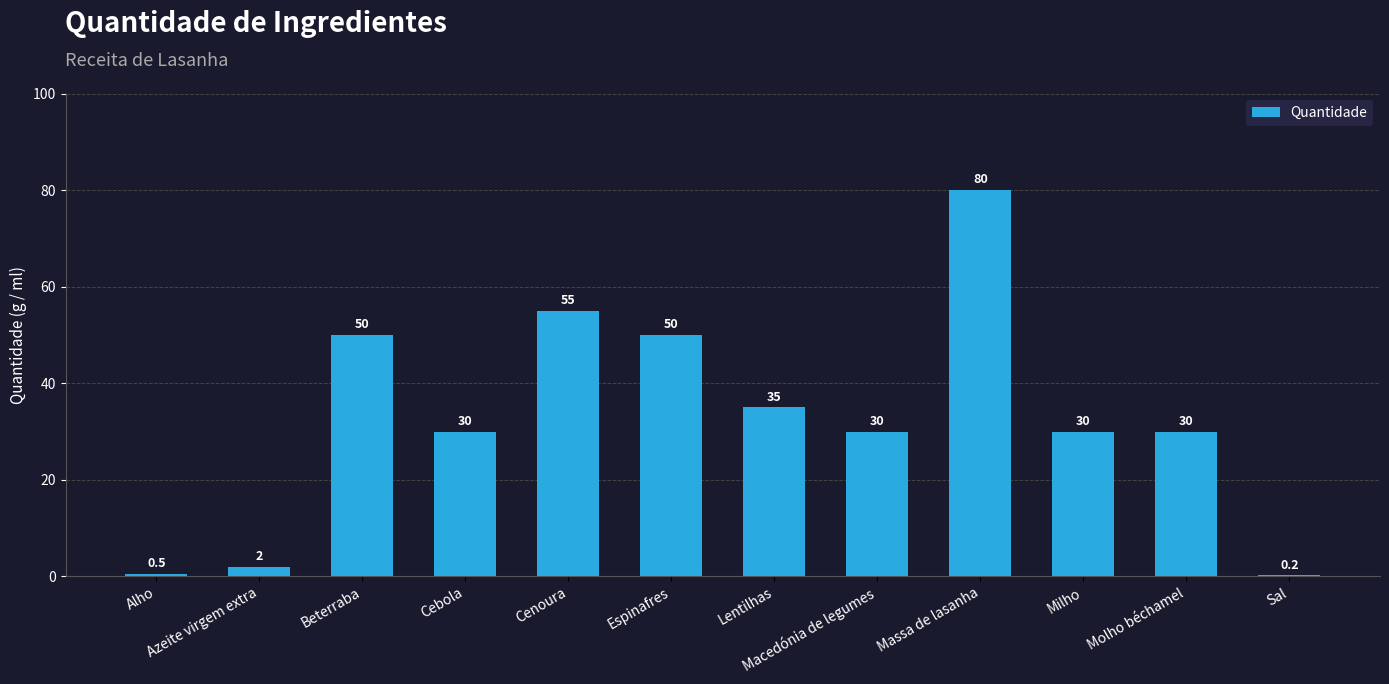

At which category does the chart reach its peak across all series?

Massa de lasanha